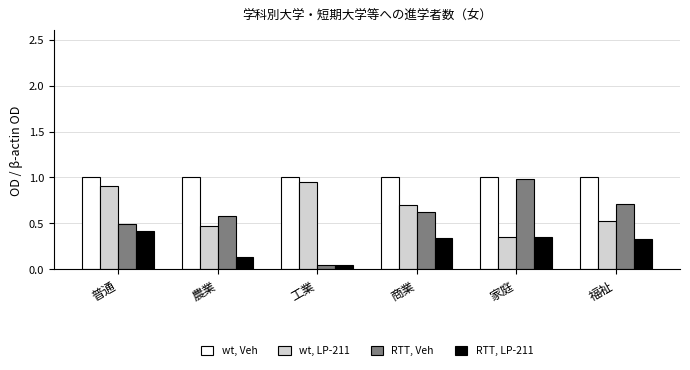

Rank the categories by wt, LP-211 value from lowest to highest.

家庭, 農業, 福祉, 商業, 普通, 工業